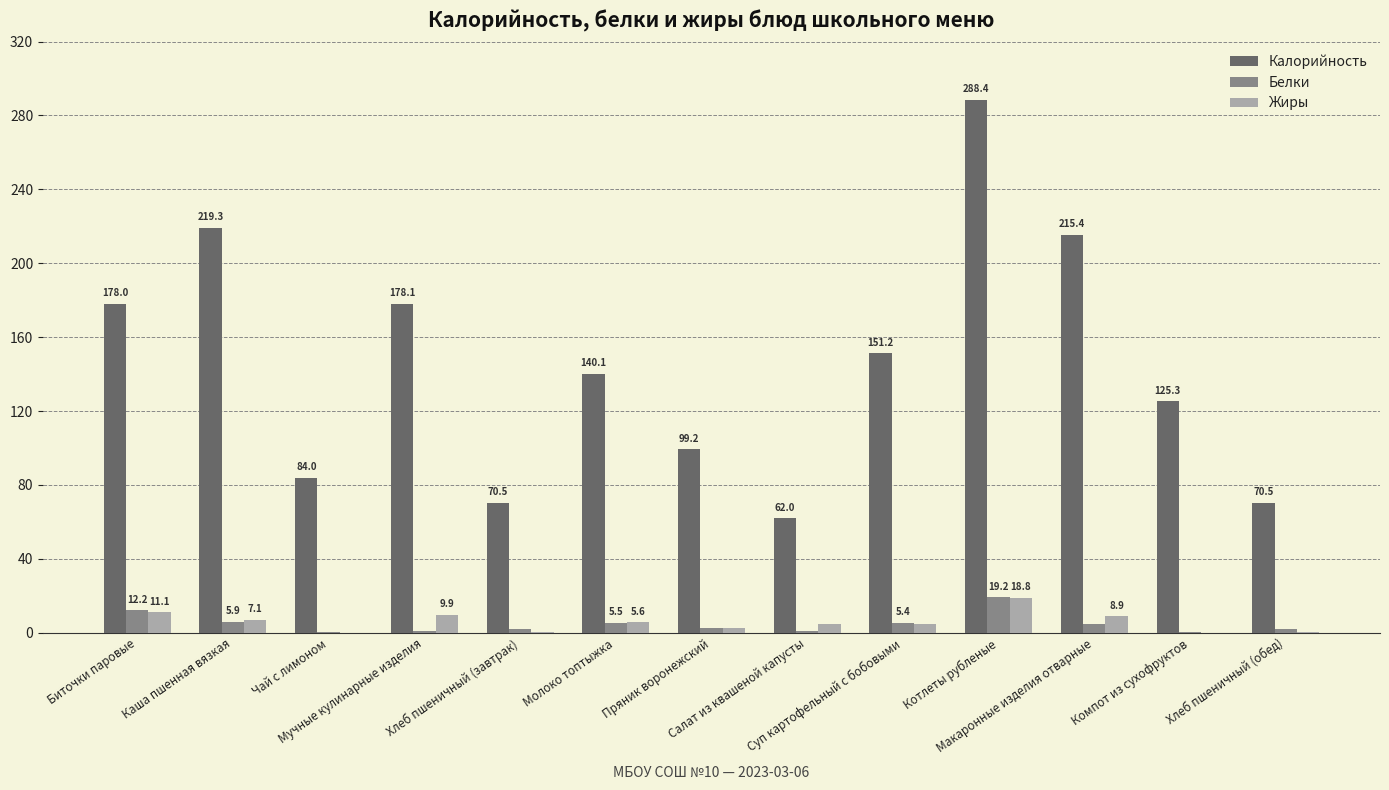

What is the sum of all Белки values?

62.3